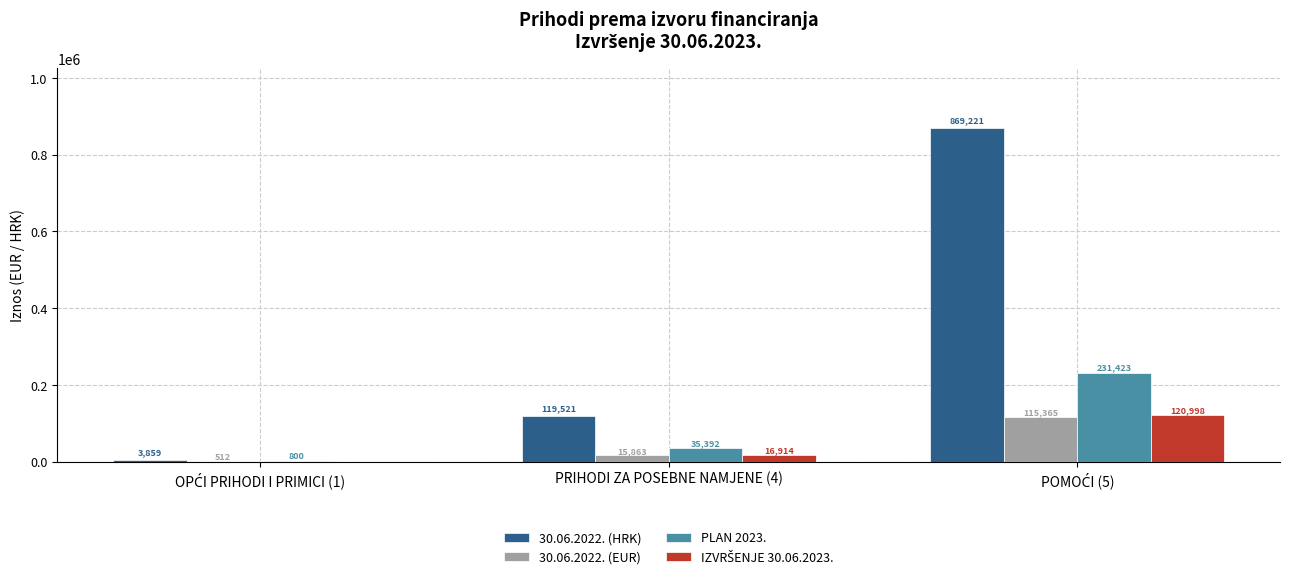

What is the highest value of the 30.06.2022. (EUR) series?

115365.4